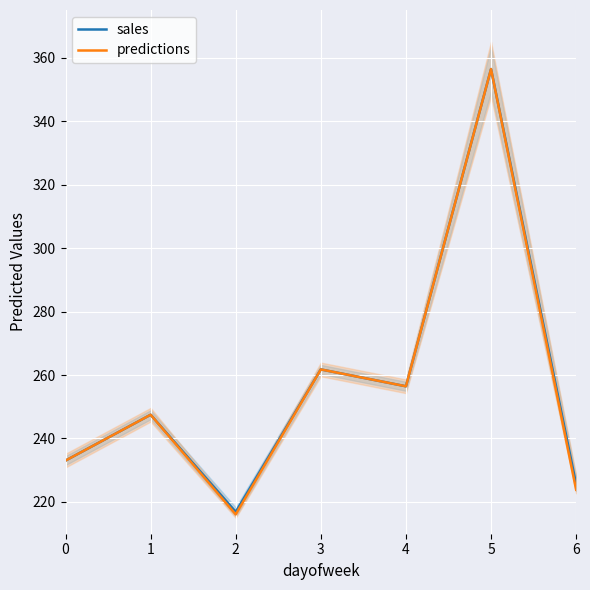

What is the value of the sales point at the 2nd from the left?

247.5